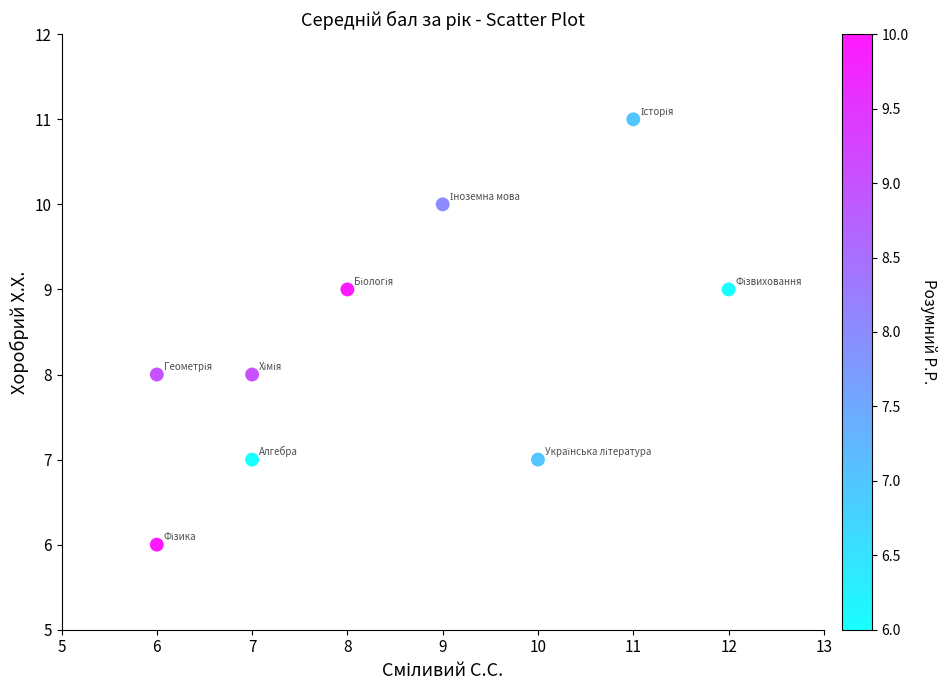

What is the average Y value?

8